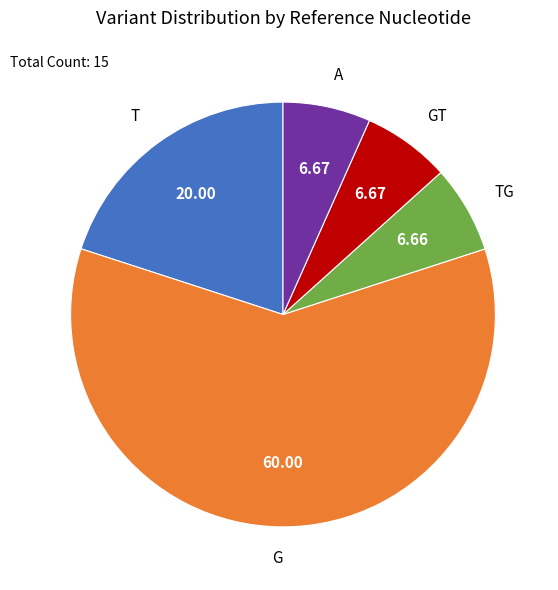

How many slices are in this pie chart?

5